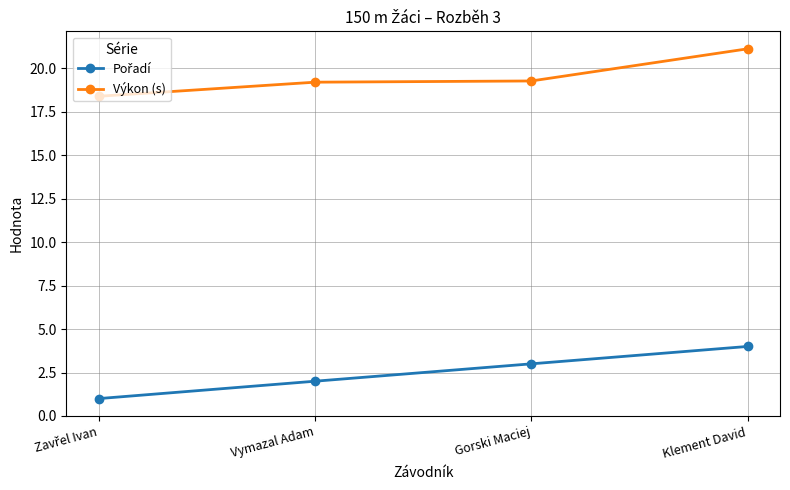

What is the average value of the Výkon (s) series?

19.5